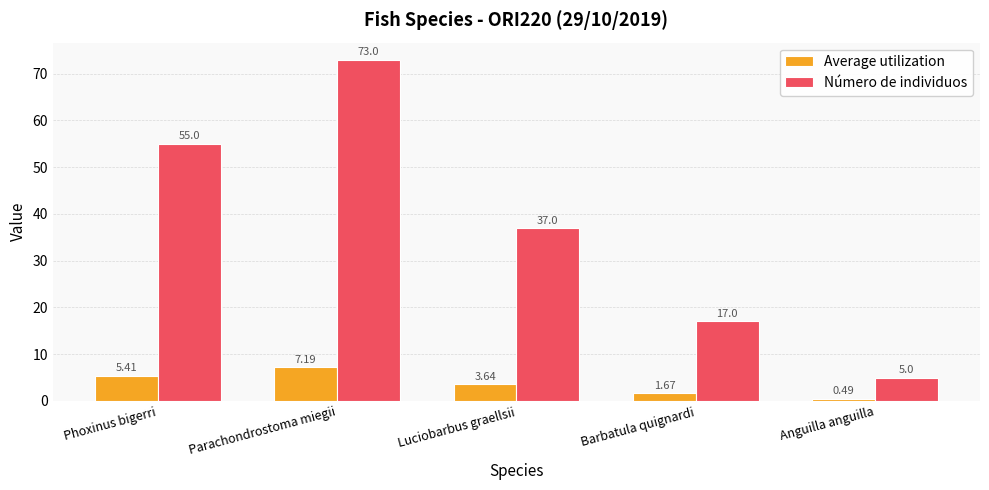

Which series has the largest total across all categories?

Número de individuos